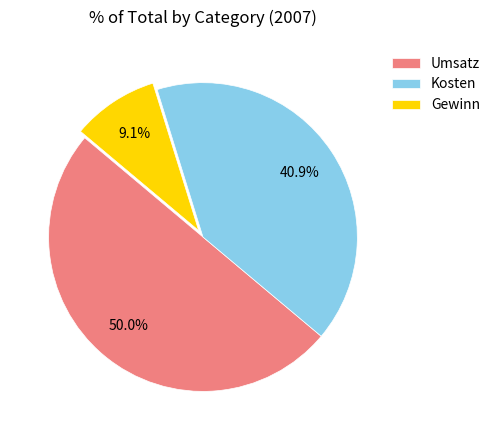

True or false: Gewinn accounts for 1% of the total.

False